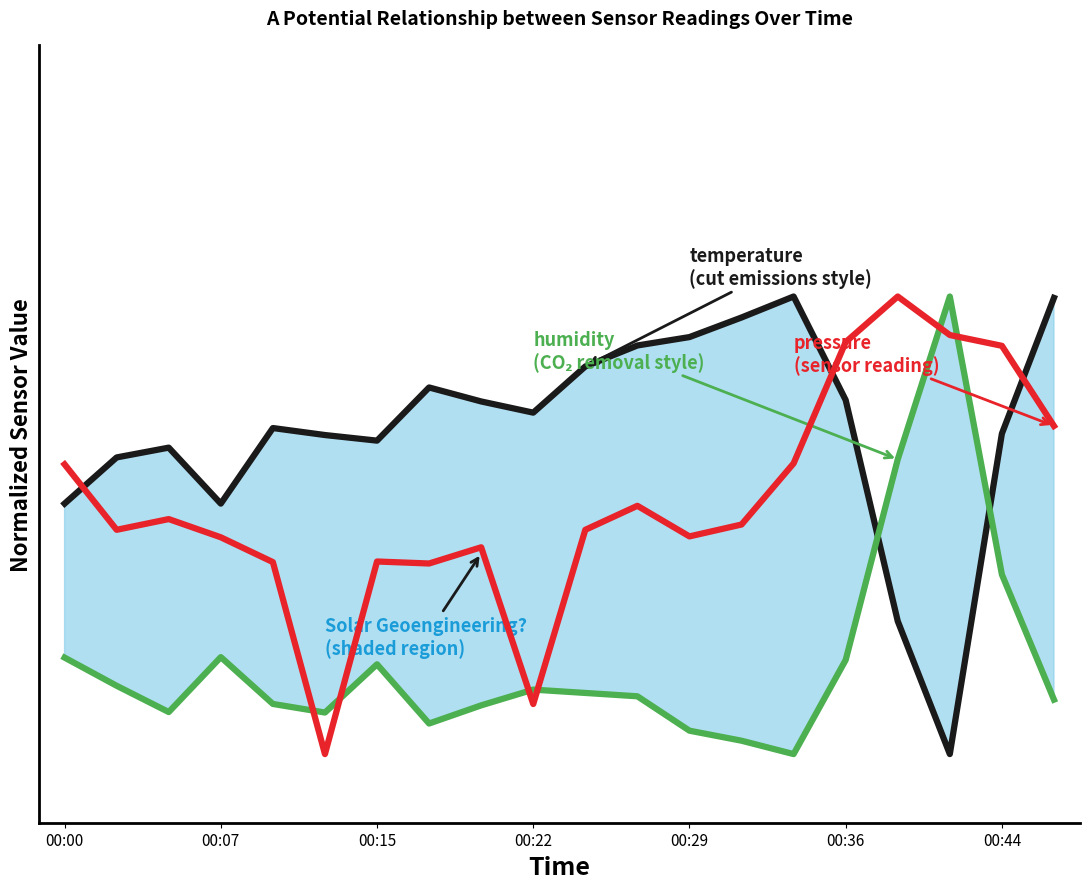

Which series ends up on top after the final intersection of humidity and temperature?

temperature